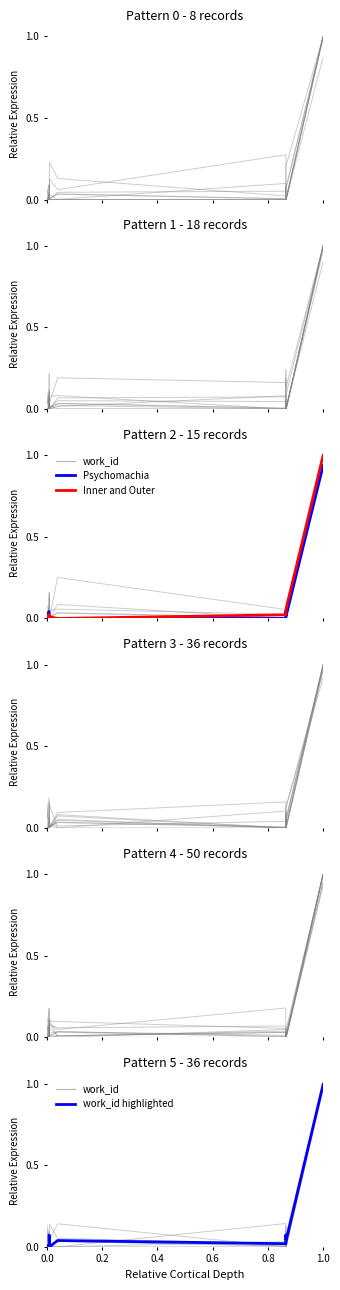

Which series has the largest total across all categories?

work_id highlighted